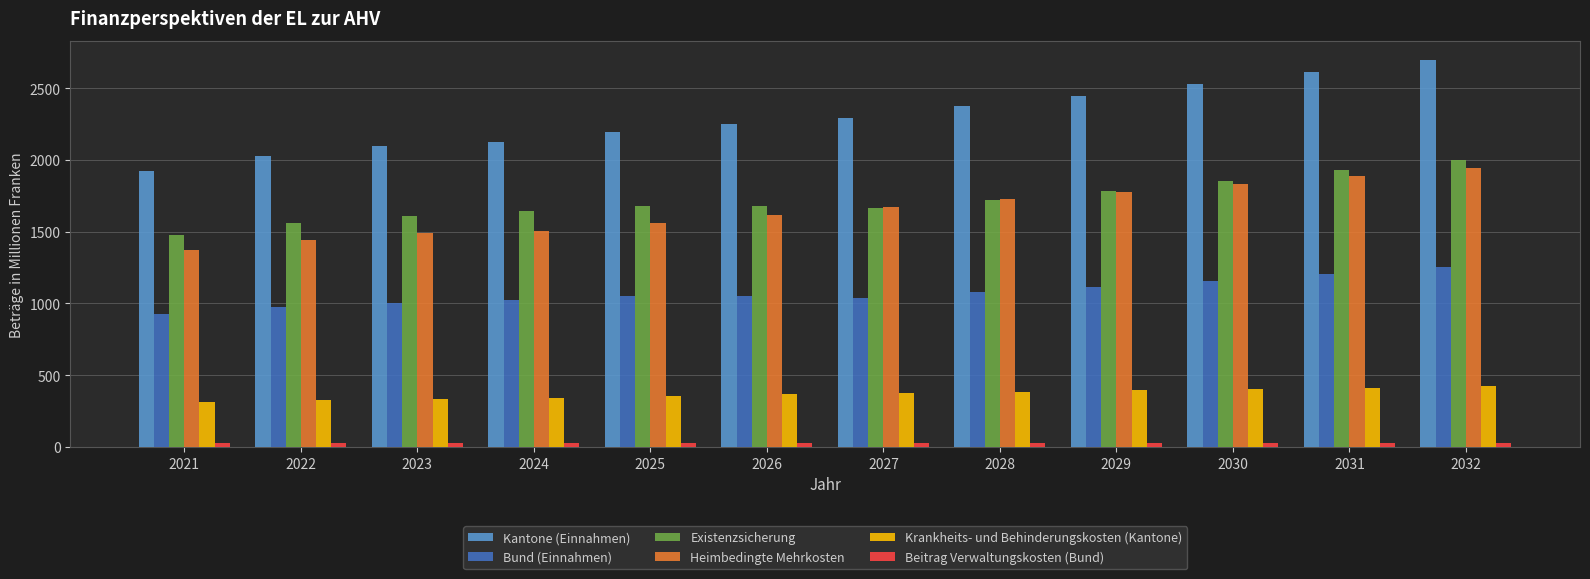

Which series has the largest range (max minus min)?

Kantone (Einnahmen)